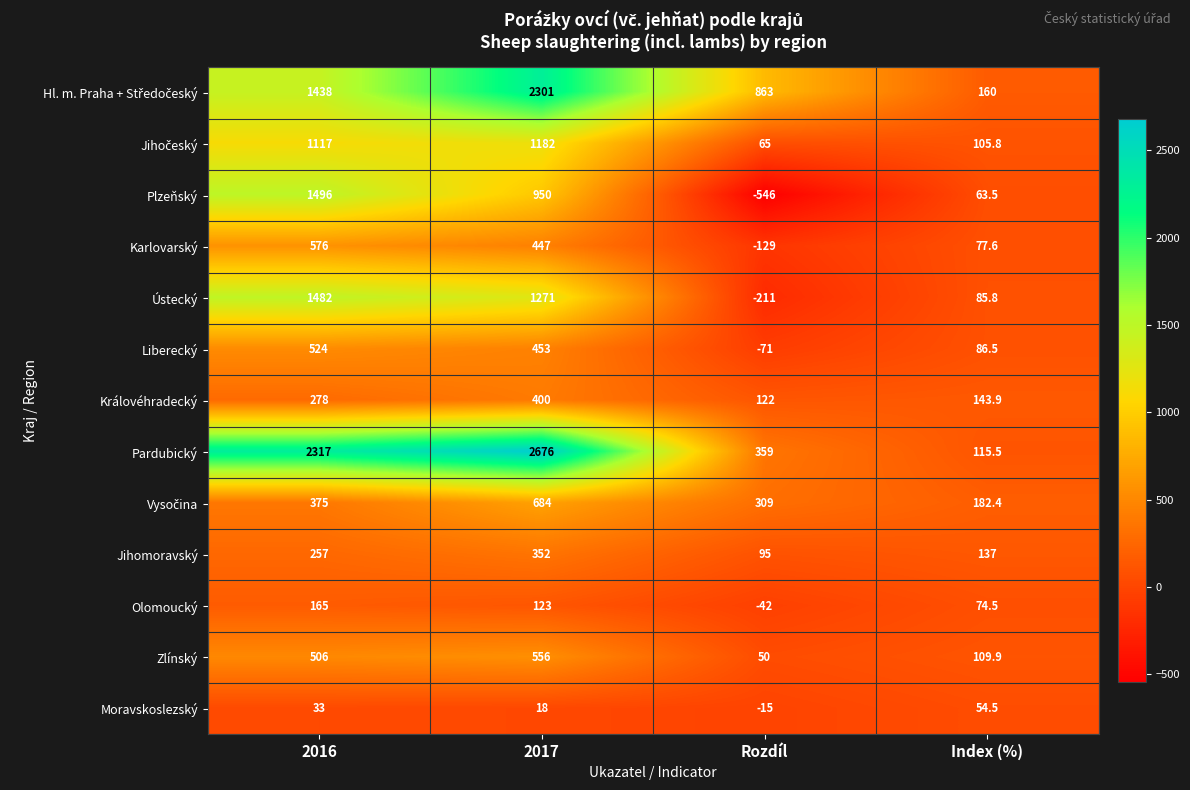

What is the sum of all Ústecký values?

2627.8